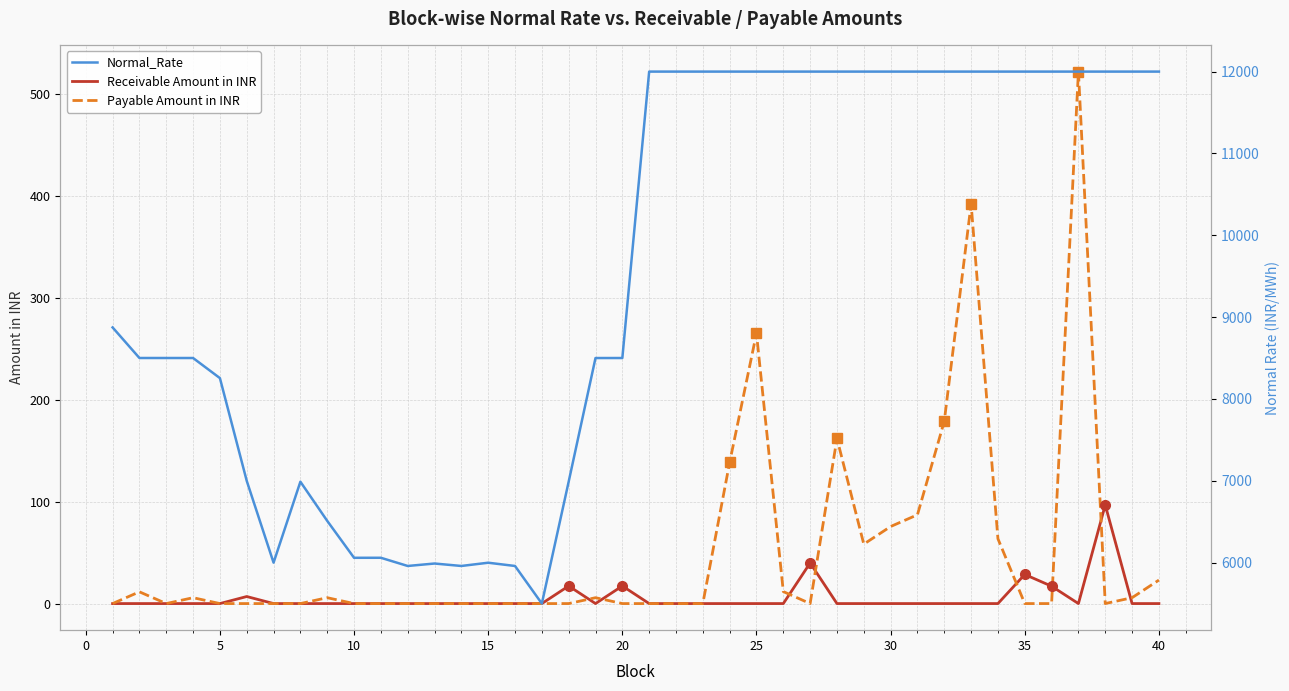

True or false: Normal_Rate has more than 1 interior local peaks.

True